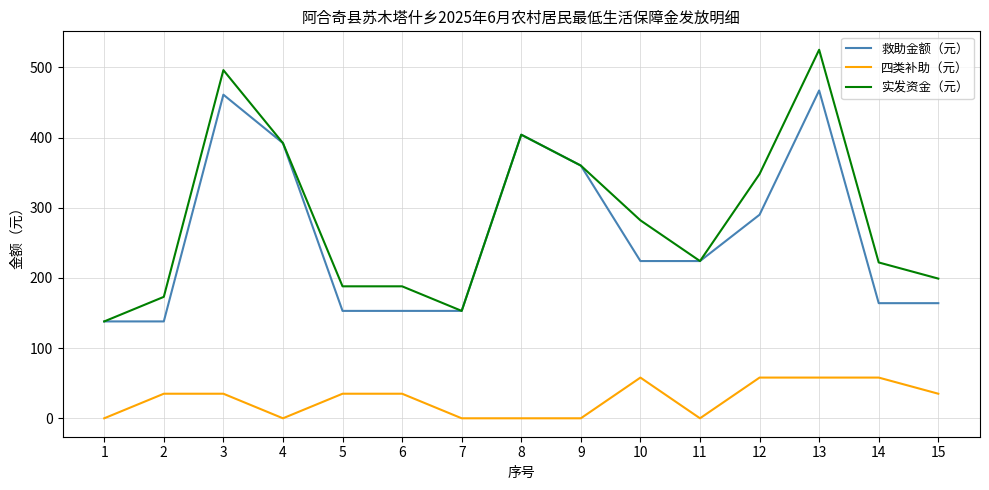

At which label is 救助金额（元） closest to 302?

12